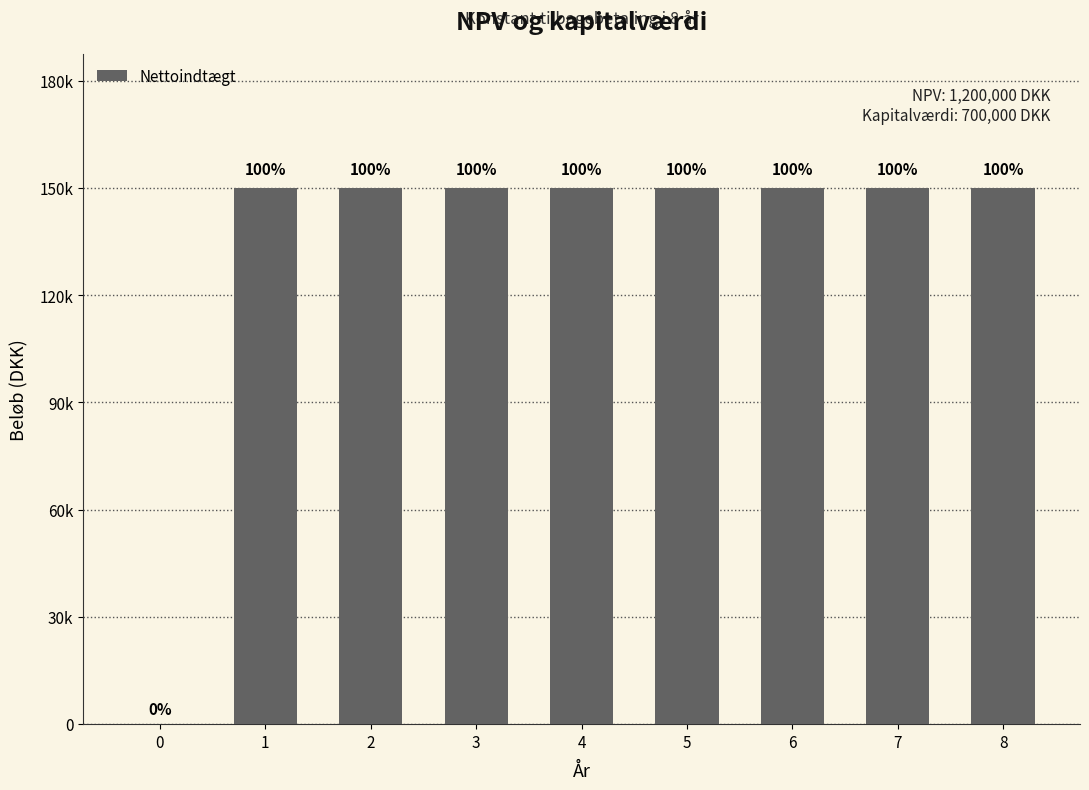

Is it true that the value at 7 is 94114?

False